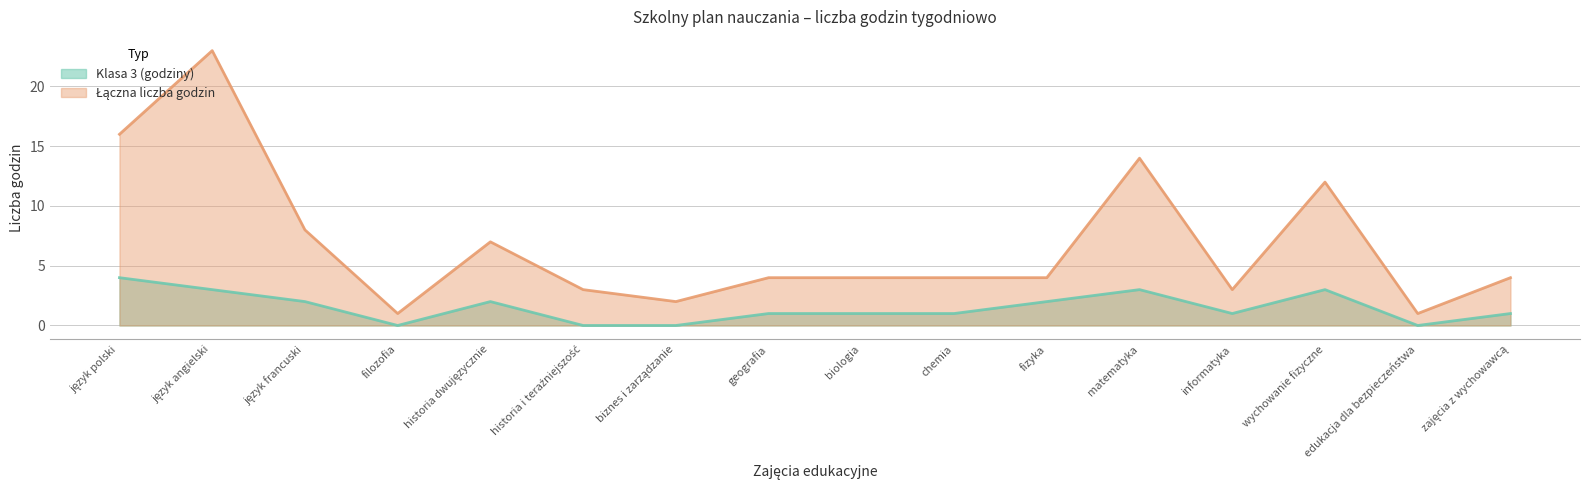

What is the average value of the Łączna liczba godzin series?

7